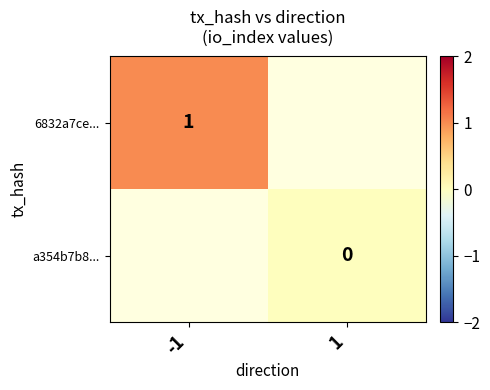

The value of 6832a7ce... at -1 is 0. True or false?

False